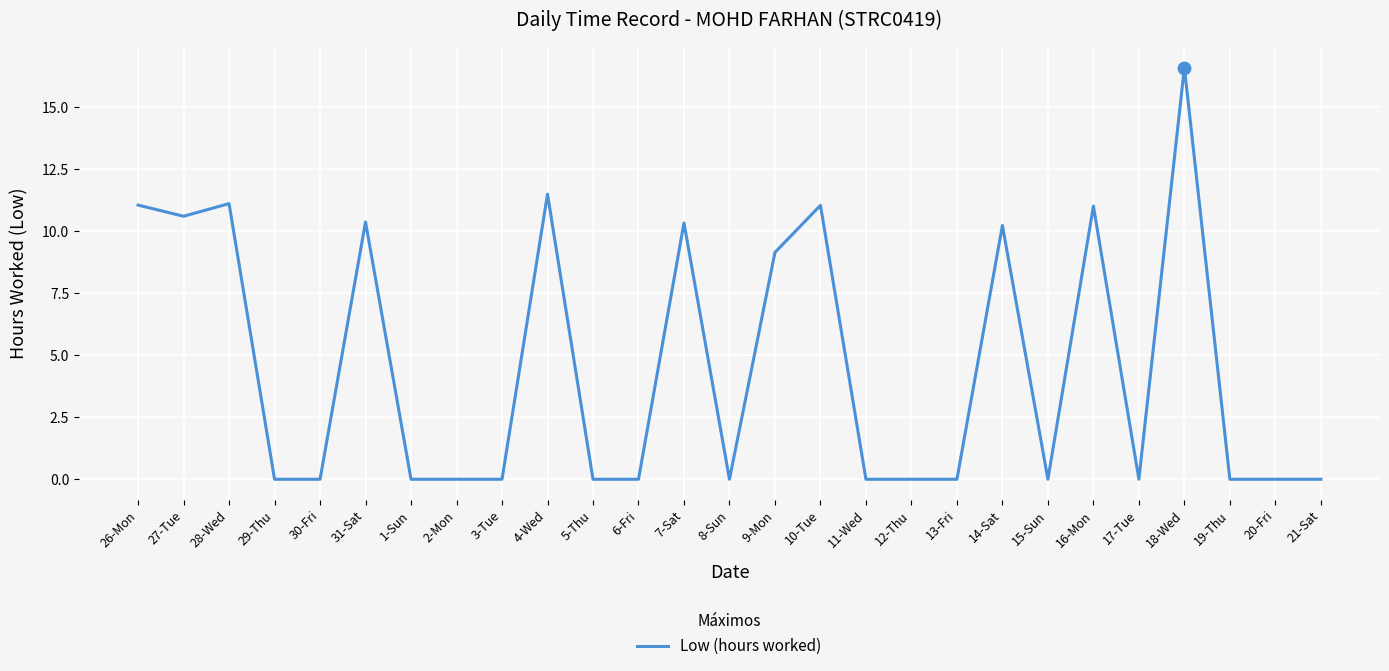

Between 26-Mon and 14-Sat, which is larger?

26-Mon